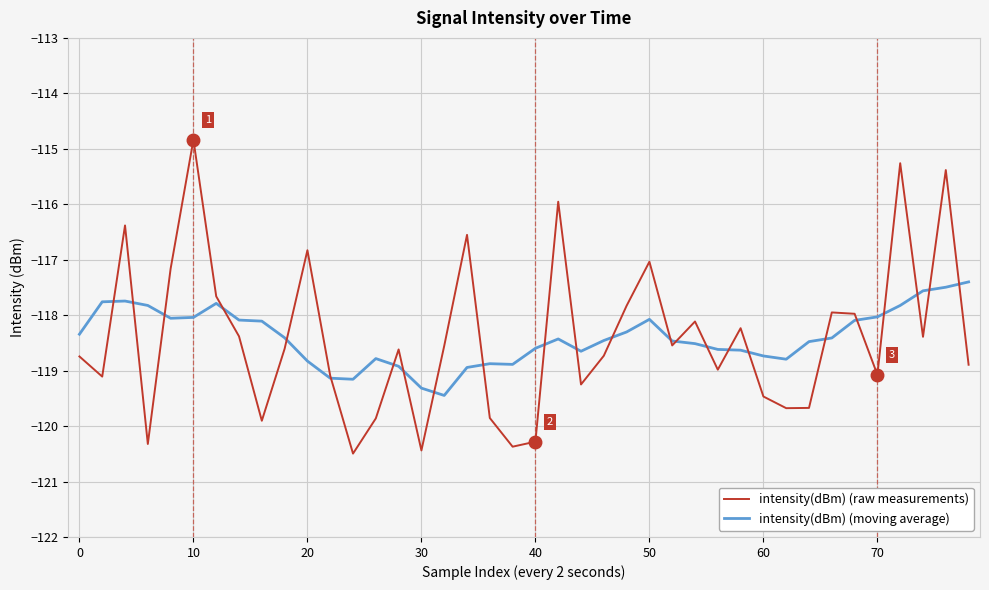

How many interior local valleys does the intensity(dBm) (raw measurements) series have?

12